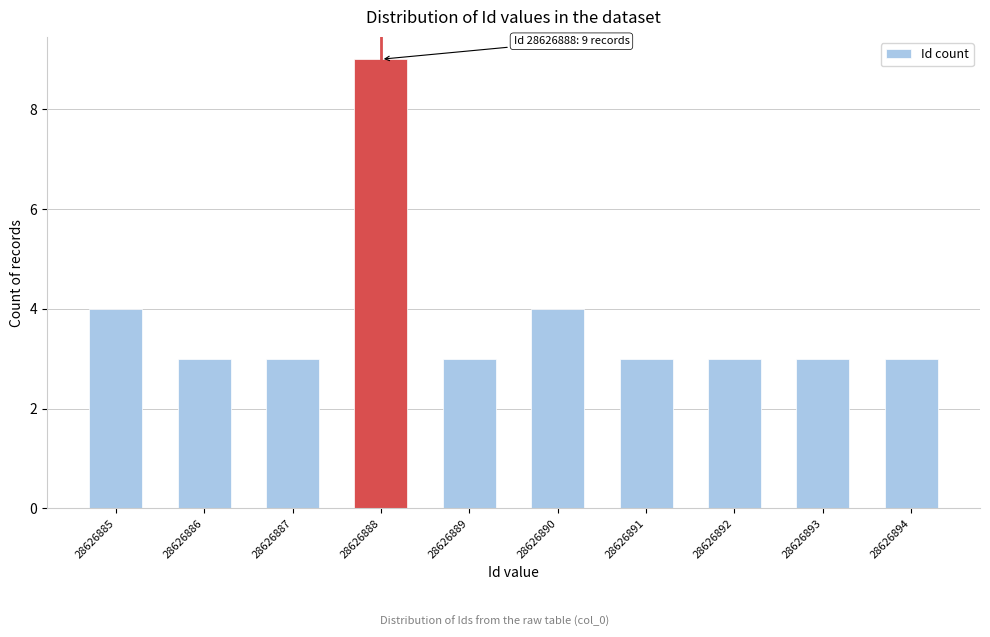

Reading right to left, transcribe all the data shown in this chart.

28626894=3	28626893=3	28626892=3	28626891=3	28626890=4	28626889=3	28626888=9	28626887=3	28626886=3	28626885=4